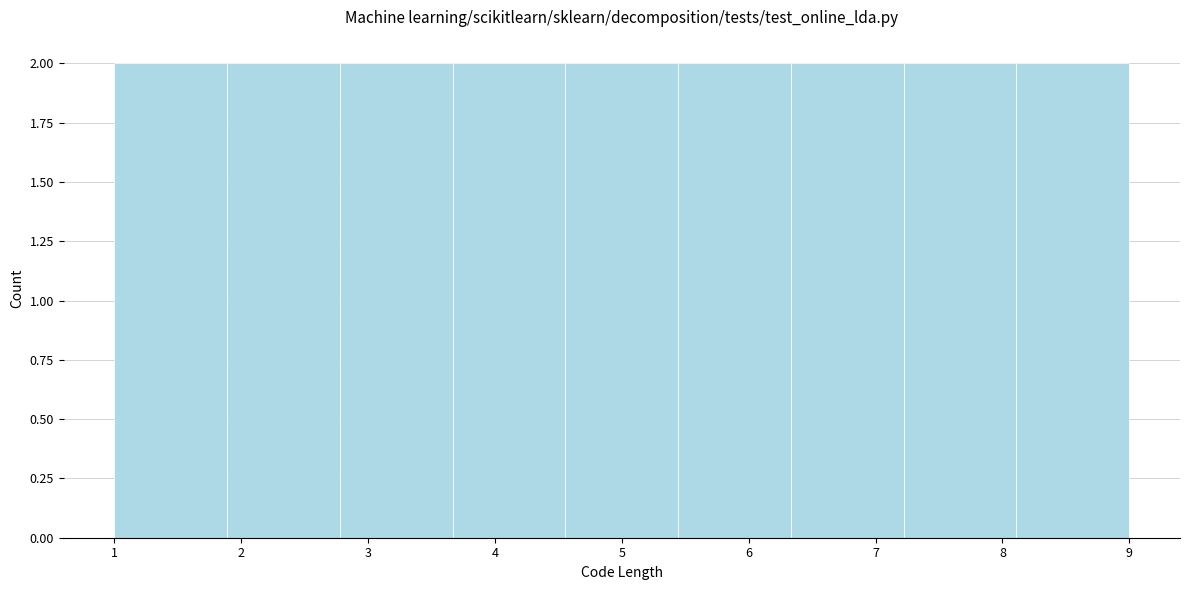

Reading left to right, list every bar in this chart as the range it spans on the x-axis followed by its height. Neither the bar edges nor the heights are printed on the chart, so give them approximately, as read against the axes.

1.0 to 1.9: 2
1.9 to 2.8: 2
2.8 to 3.7: 2
3.7 to 4.6: 2
4.6 to 5.4: 2
5.4 to 6.3: 2
6.3 to 7.2: 2
7.2 to 8.1: 2
8.1 to 9.0: 2